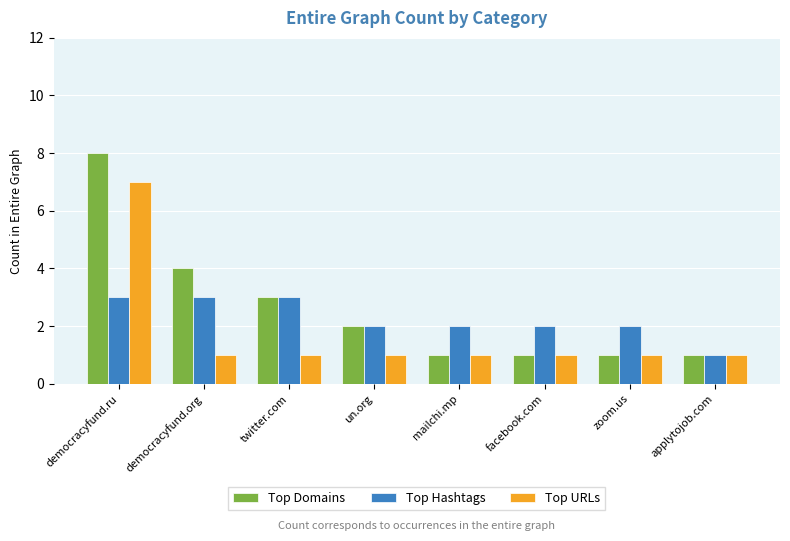

Reading right to left, list all the values displayed in this chart.

Top Domains: applytojob.com=1	zoom.us=1	facebook.com=1	mailchi.mp=1	un.org=2	twitter.com=3	democracyfund.org=4	democracyfund.ru=8
Top Hashtags: applytojob.com=1	zoom.us=2	facebook.com=2	mailchi.mp=2	un.org=2	twitter.com=3	democracyfund.org=3	democracyfund.ru=3
Top URLs: applytojob.com=1	zoom.us=1	facebook.com=1	mailchi.mp=1	un.org=1	twitter.com=1	democracyfund.org=1	democracyfund.ru=7